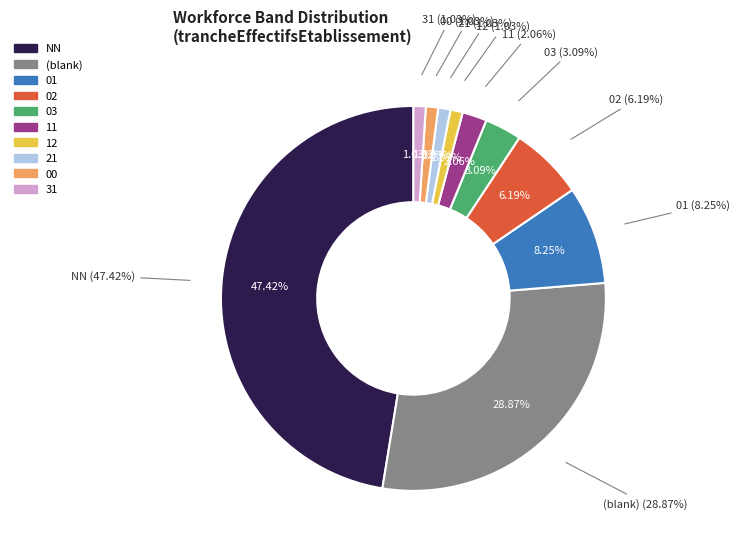

What is the change in value from NN to 00?

-45